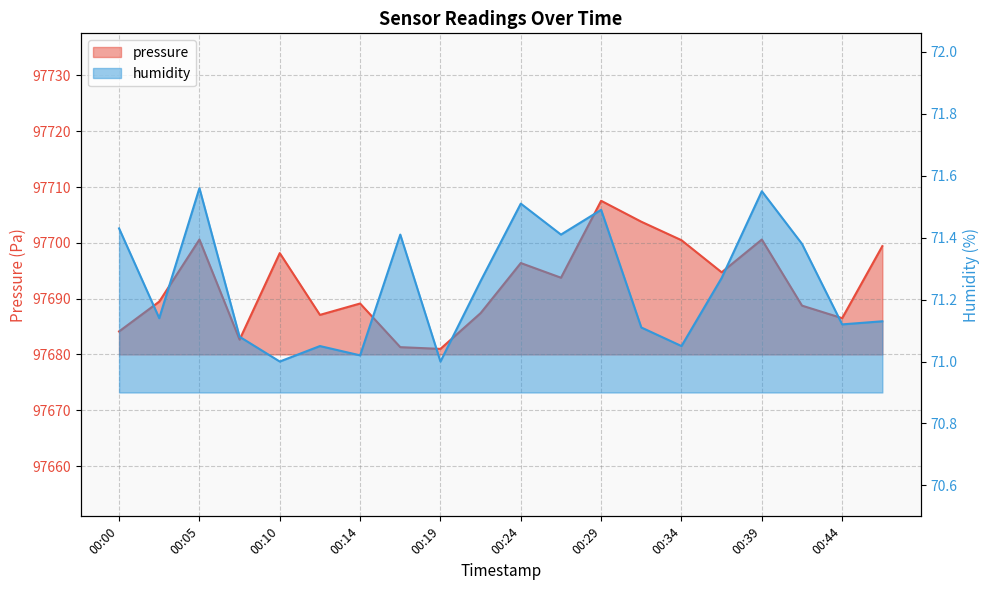

Is it true that humidity equals 71.1 at 00:44?

True